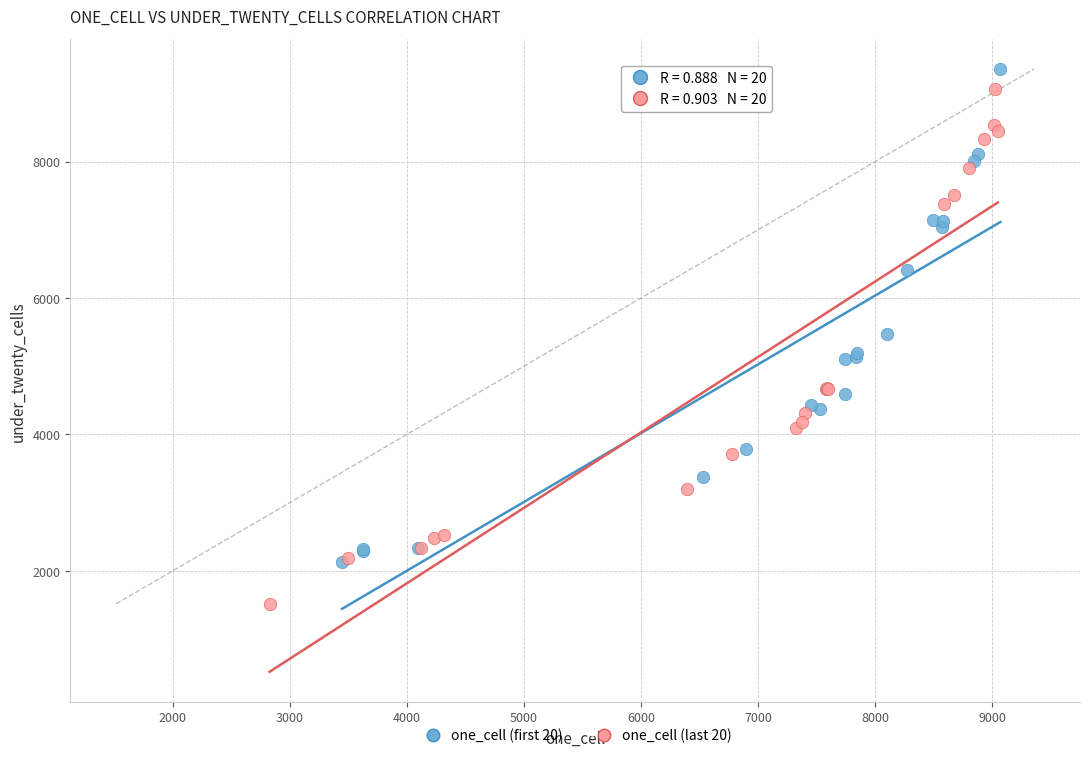

Which series reaches the minimum Y coordinate?

one_cell (last 20)